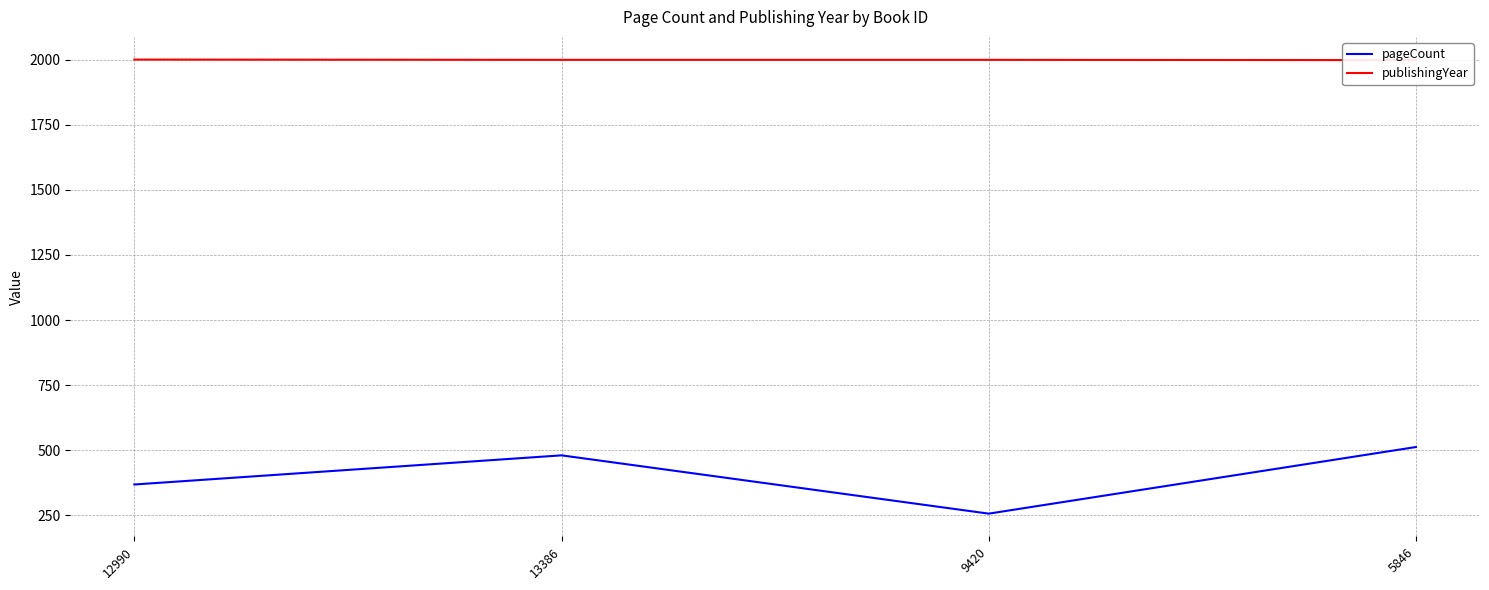

At which label is publishingYear closest to 2000?

13386